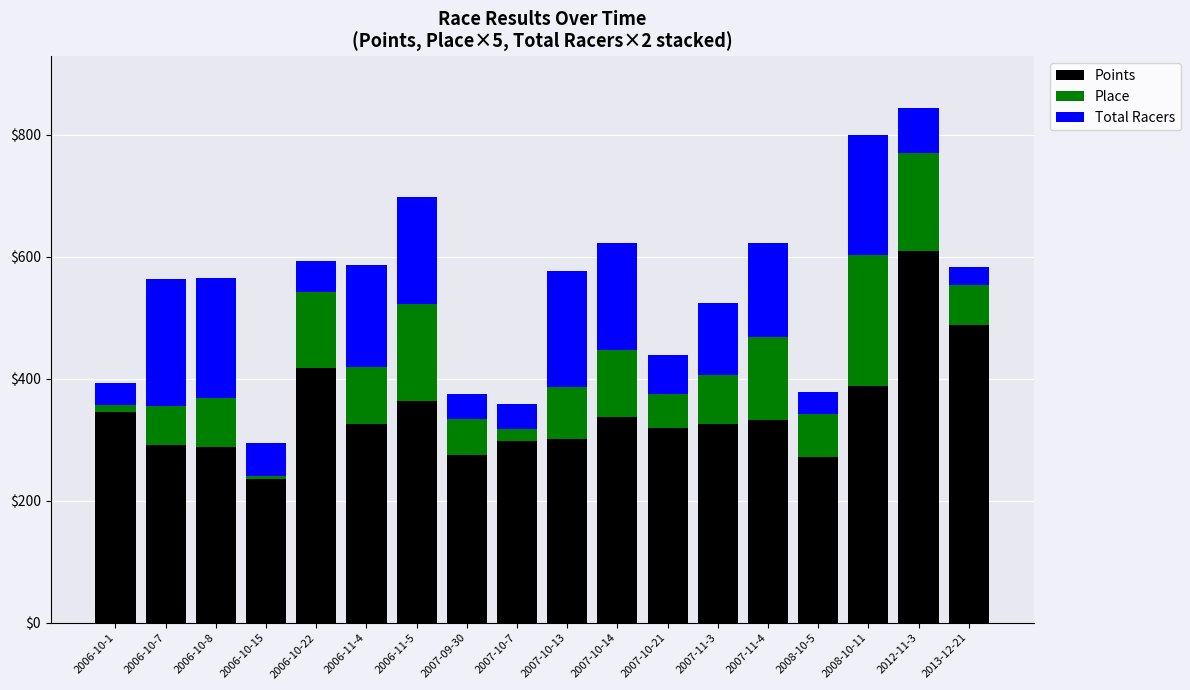

True or false: Points has a value of 140.0 at 2006-10-22.

False